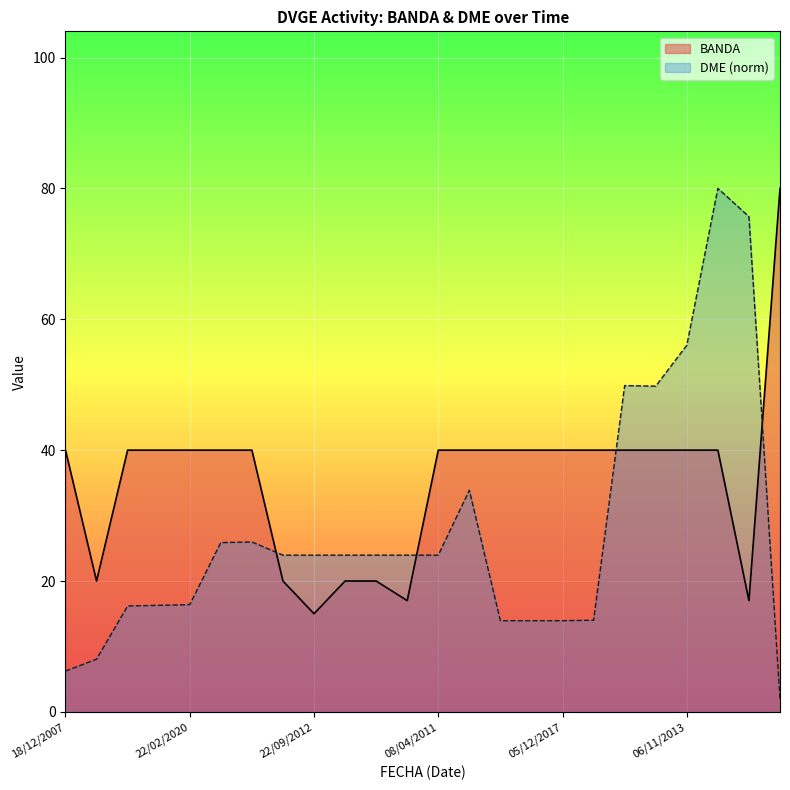

At which label is BANDA closest to 47?

18/12/2007